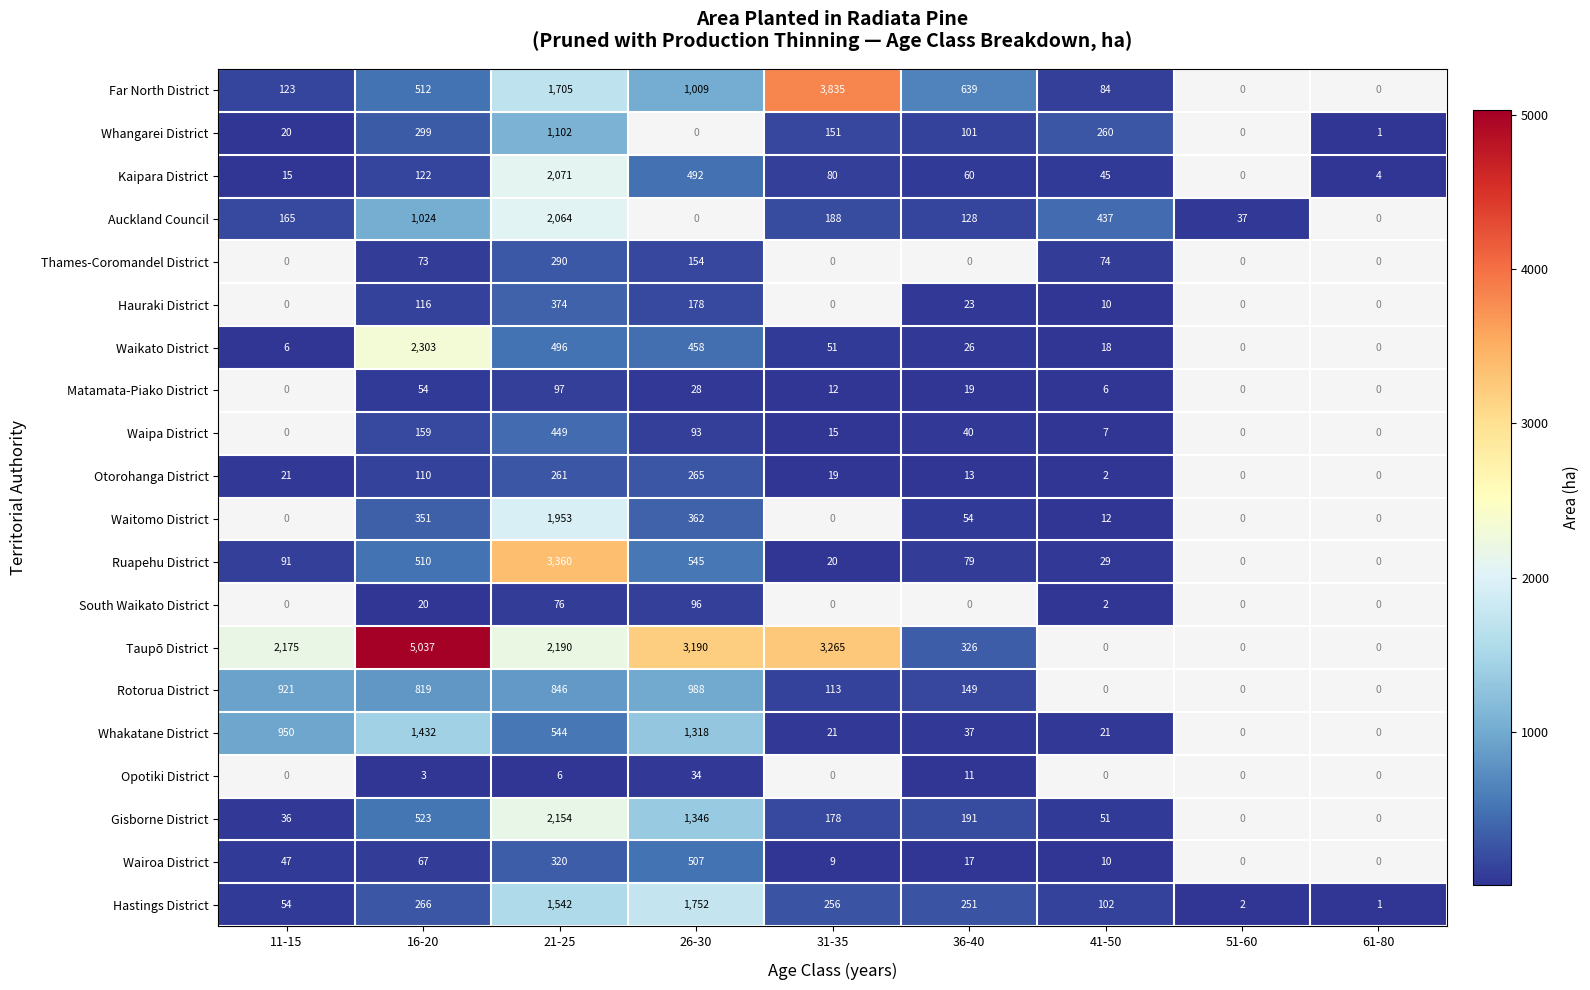

The Waitomo District series shows 362 at 26-30. True or false?

True